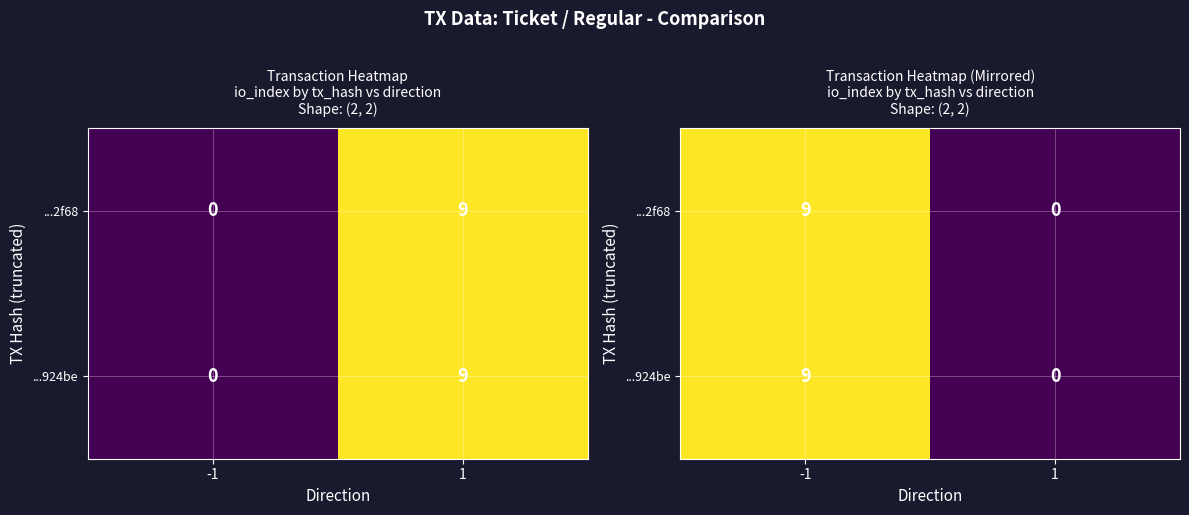

Rank the series at 1 from lowest to highest value.

...924be, ...2f68